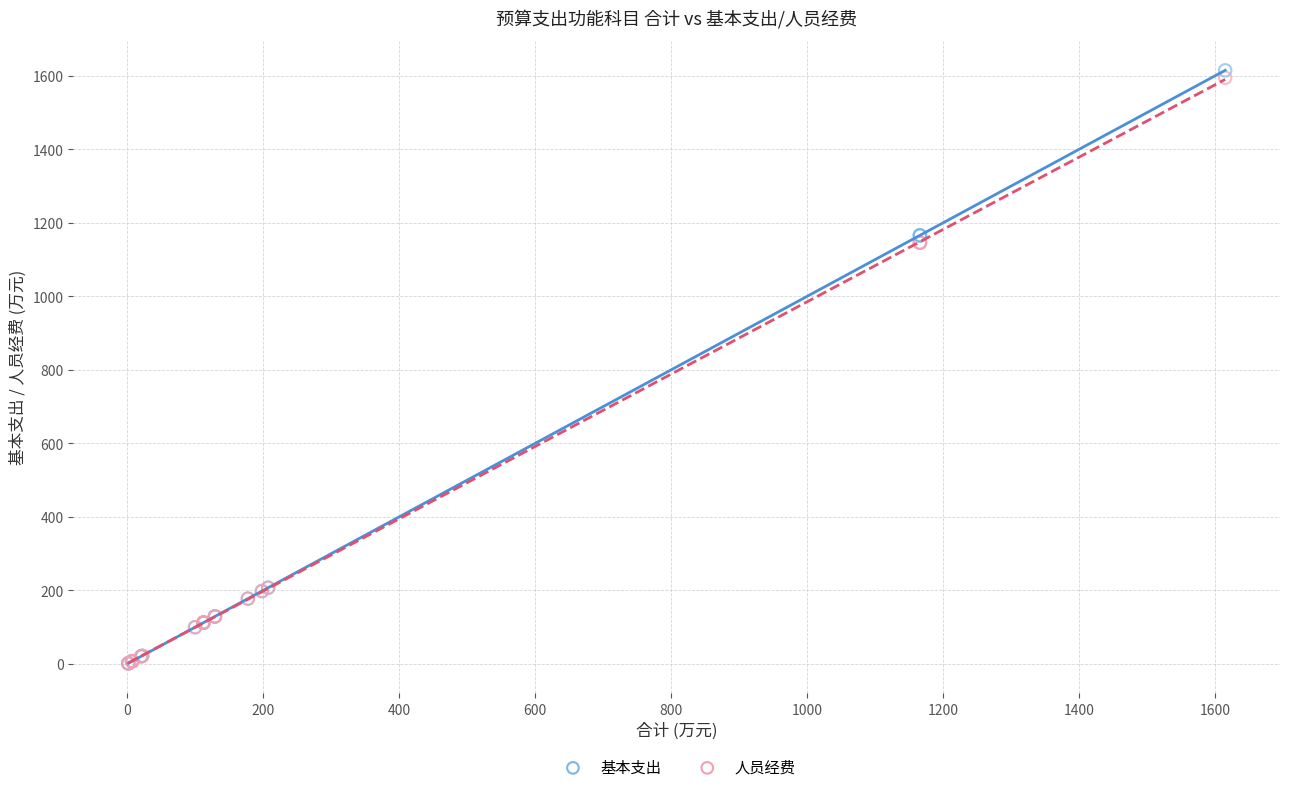

Which series has the widest spread of Y values?

基本支出